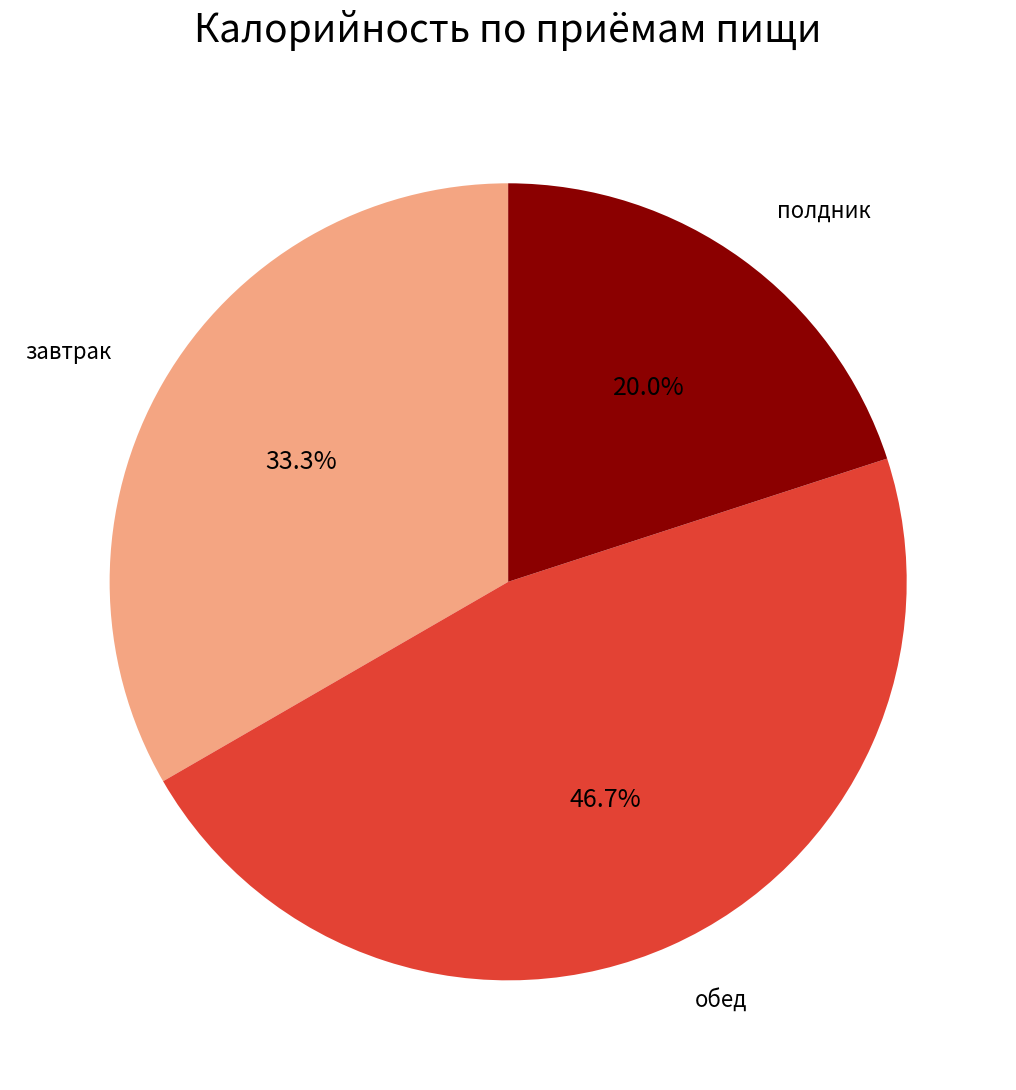

What percentage do завтрак and обед together represent?

80.0%